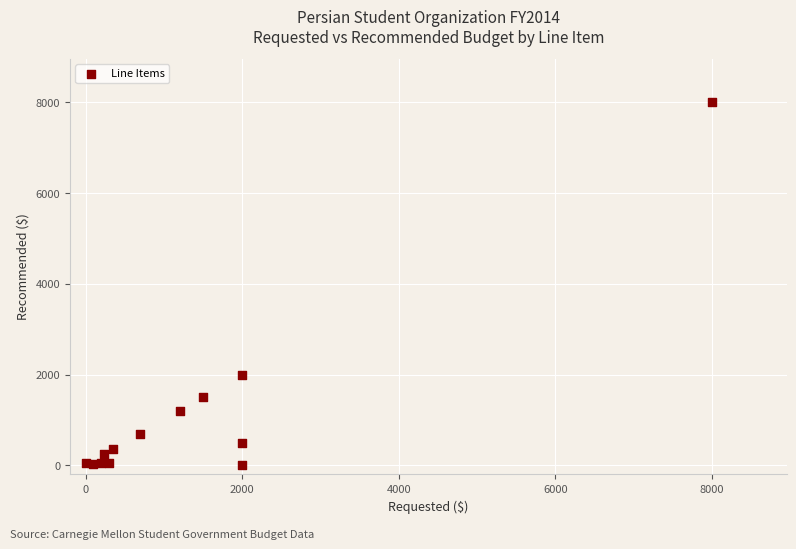

What Y value in the scatter plot is closest to 4000?

2000